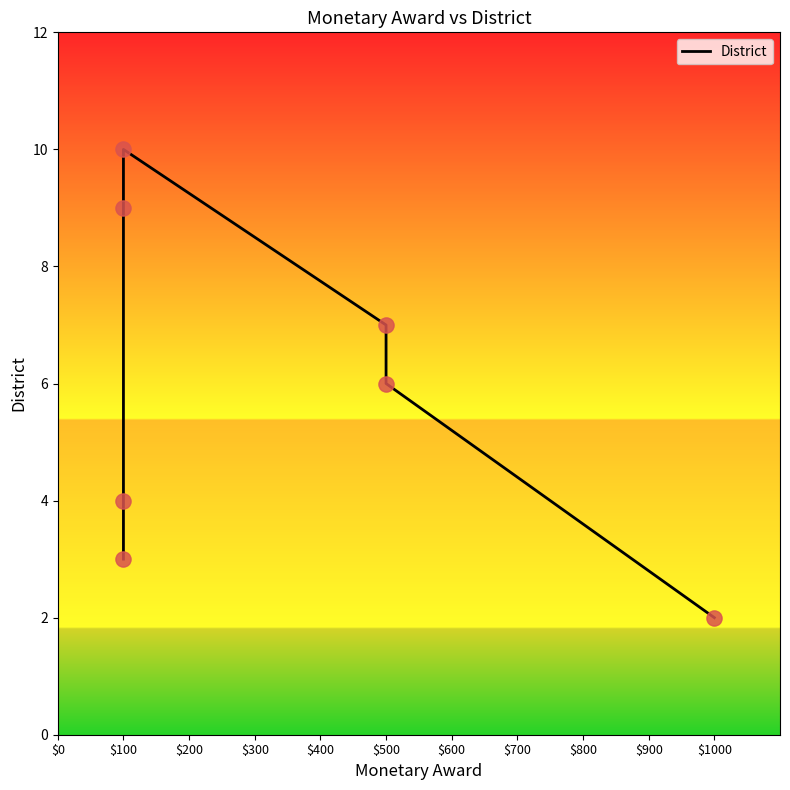

Which has a higher value, $100 or $1000?

$100